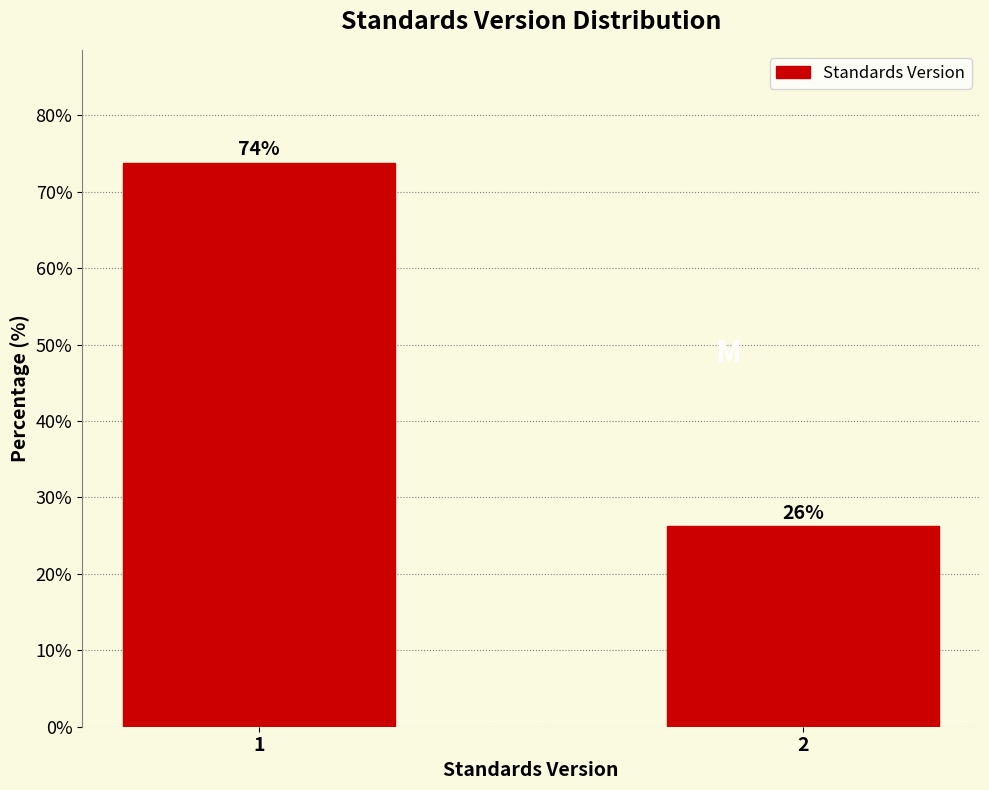

Rank the categories by value from lowest to highest.

2, 1